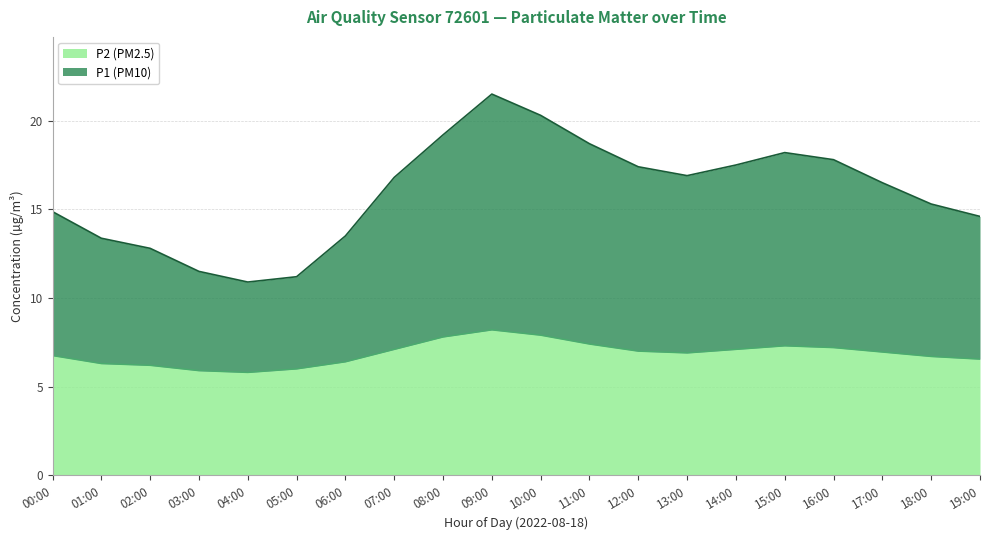

What is the label of the 2nd point from the right?

18:00